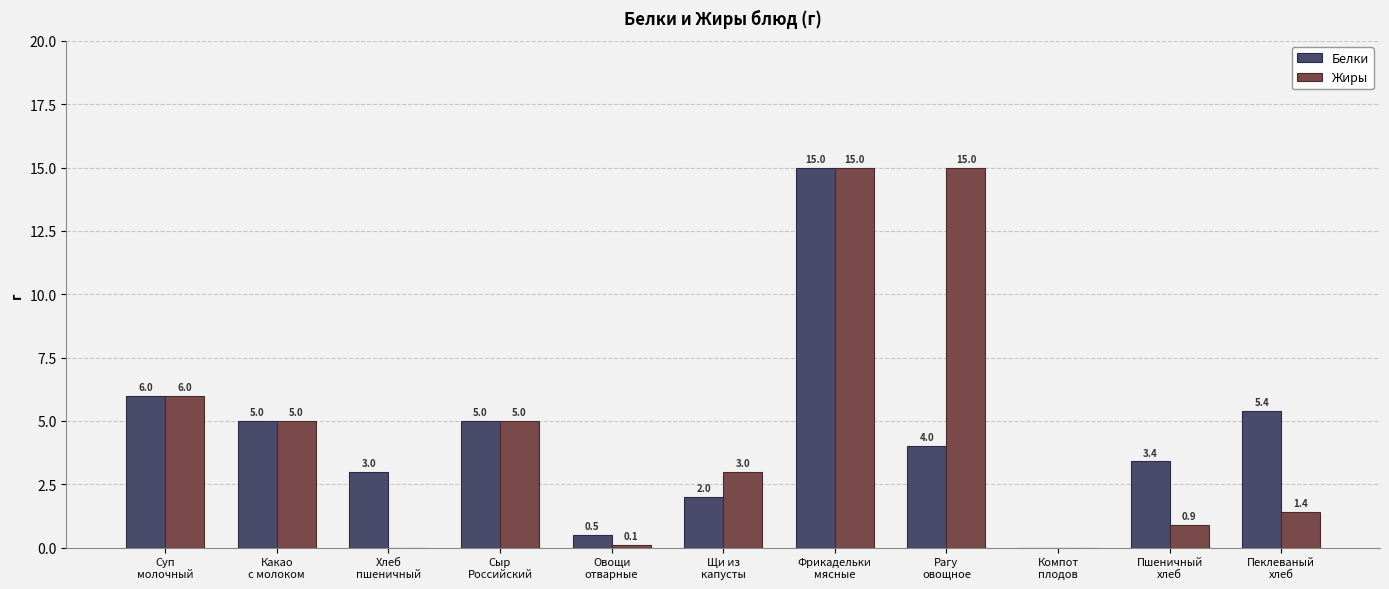

Which series changed the most between Хлеб
пшеничный and Сыр
Российский?

Жиры